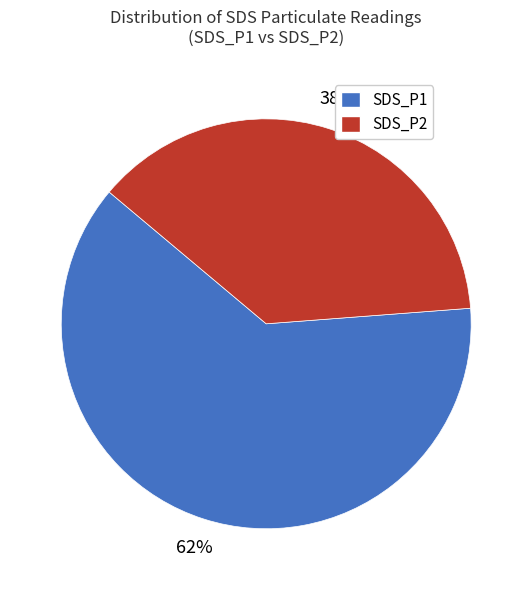

Is the sum of SDS_P2 and SDS_P1 greater than half?

Yes